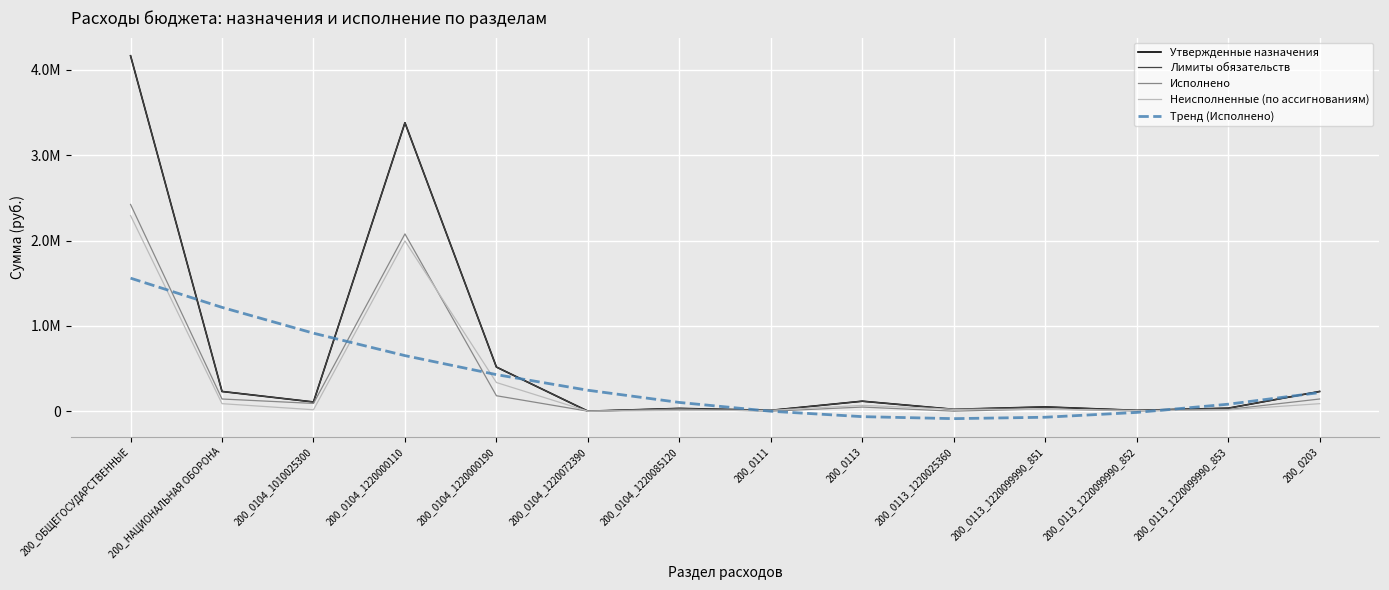

What is the label of the 10th point from the right?

200_0104_1220000190